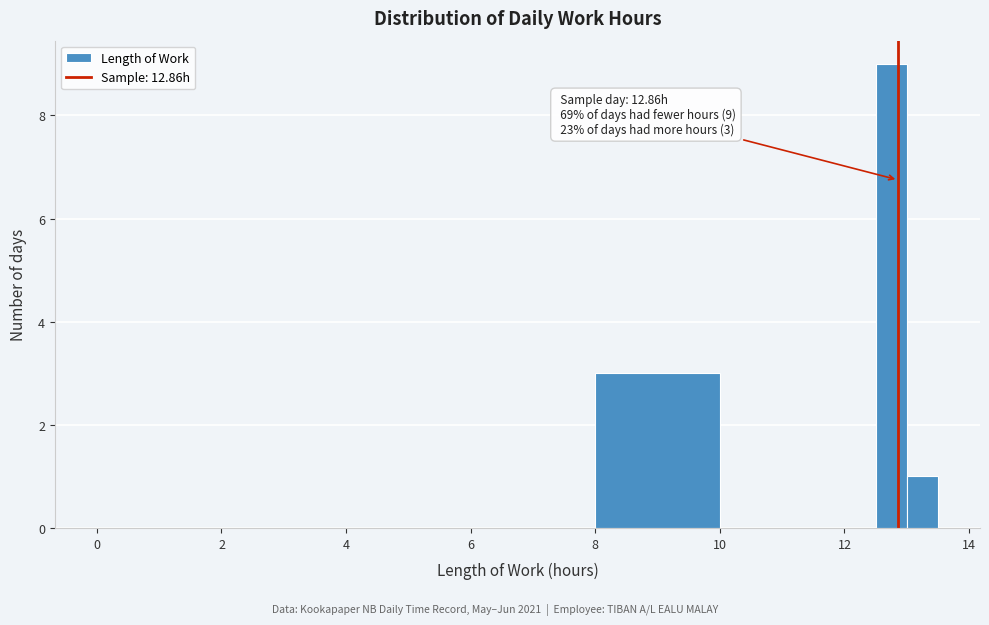

Read against the x-axis, roughly where is the centre of the tallest bar?

12.8